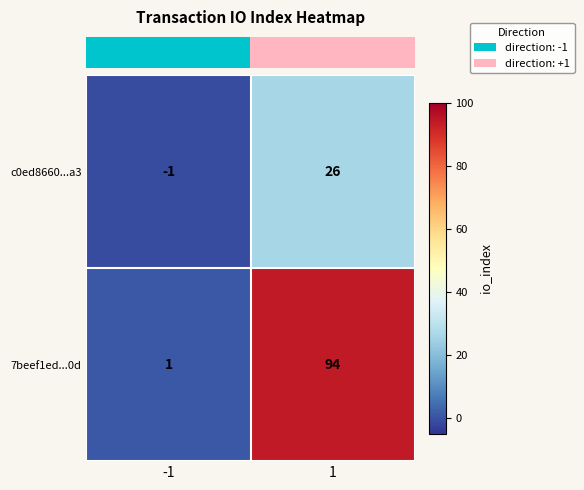

What is the total value across all series at 1?

120